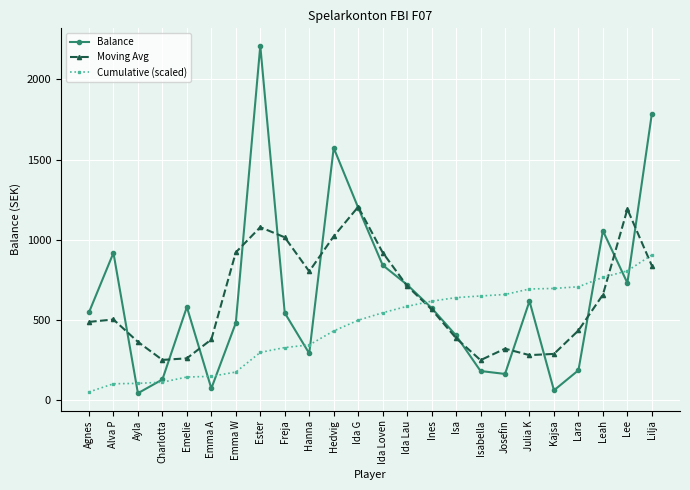

Read the Balance value at Leah.

1056.3